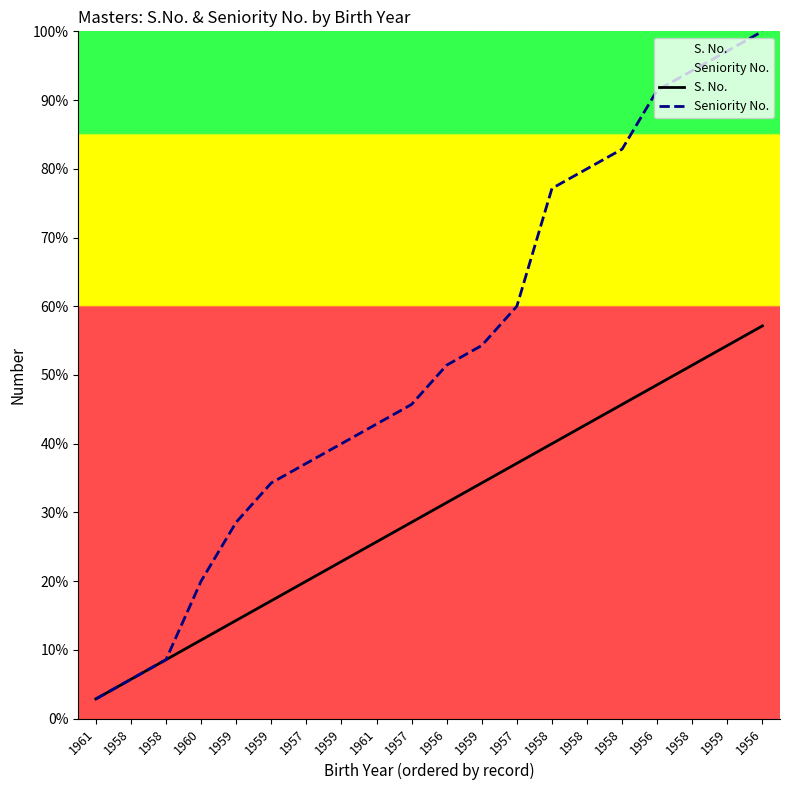

The value of Seniority No. at 1958 is 94.3. True or false?

True